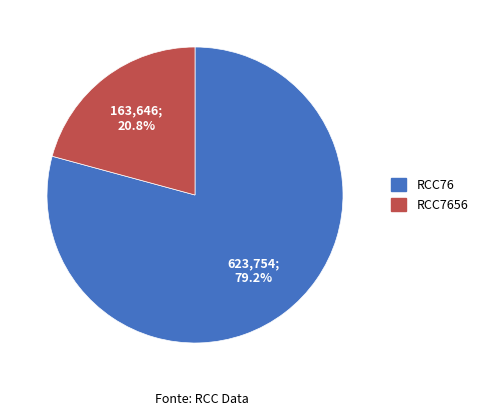

Is there any slice that represents more than half of the pie?

Yes